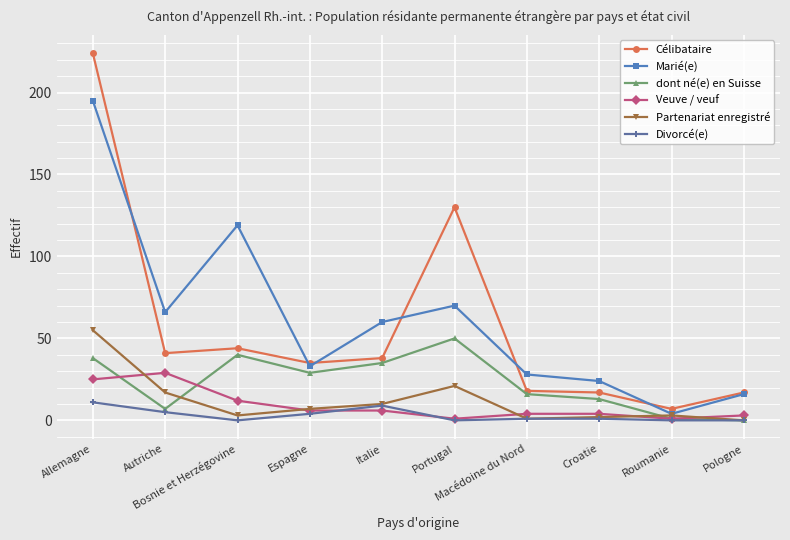

At which category does the chart reach its peak across all series?

Allemagne